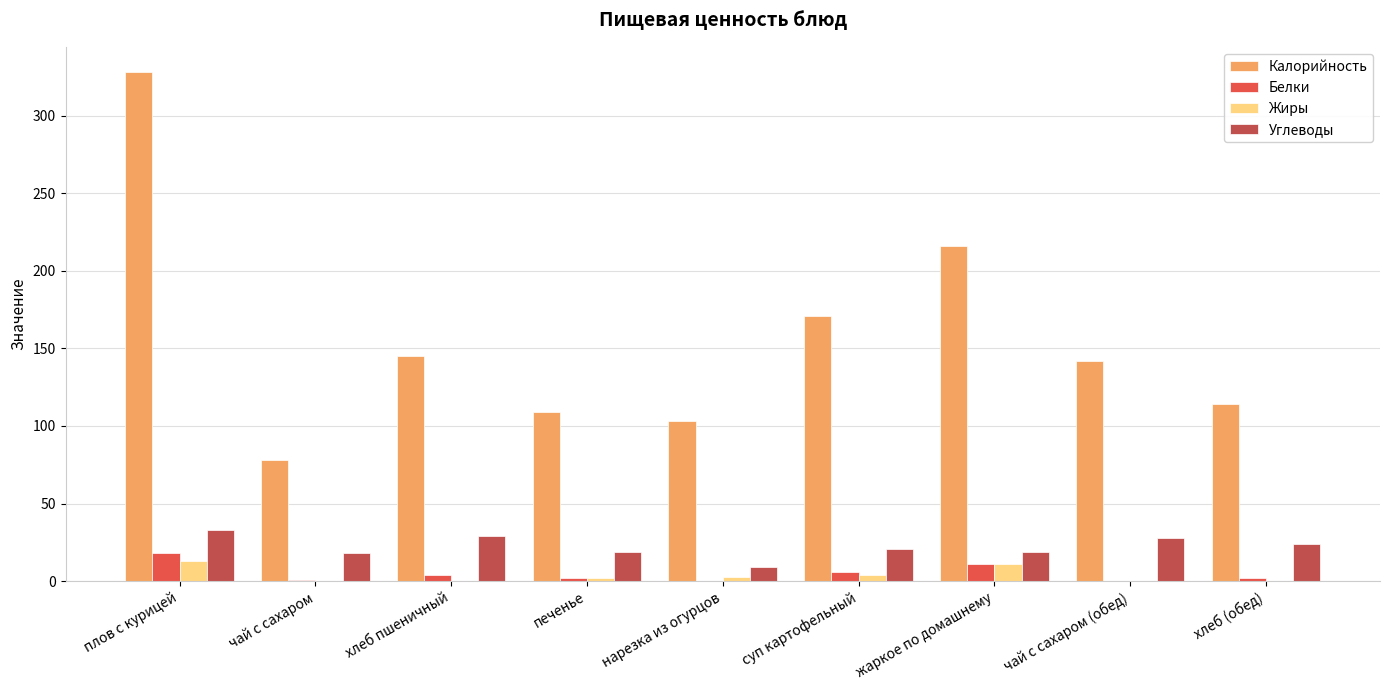

At which label is Белки closest to 9?

жаркое по домашнему